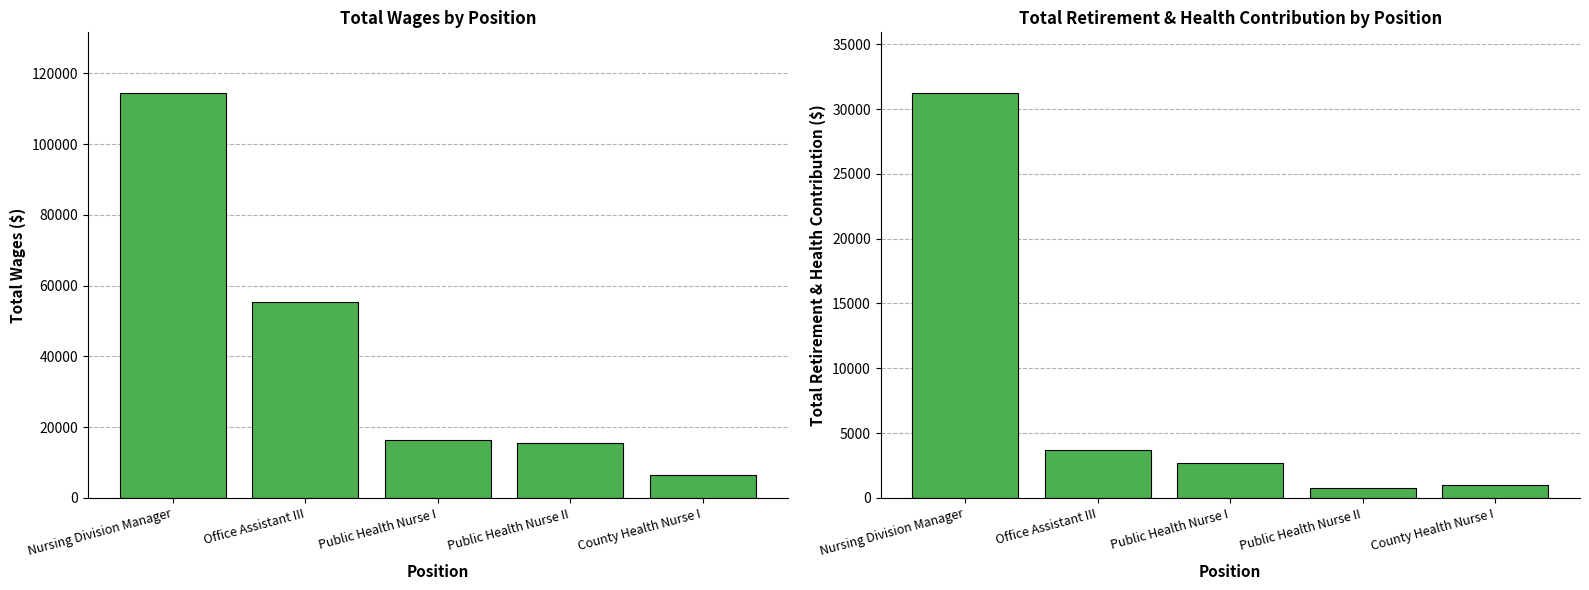

Read the Total Wages value at Office Assistant III, to the nearest 10.

55320